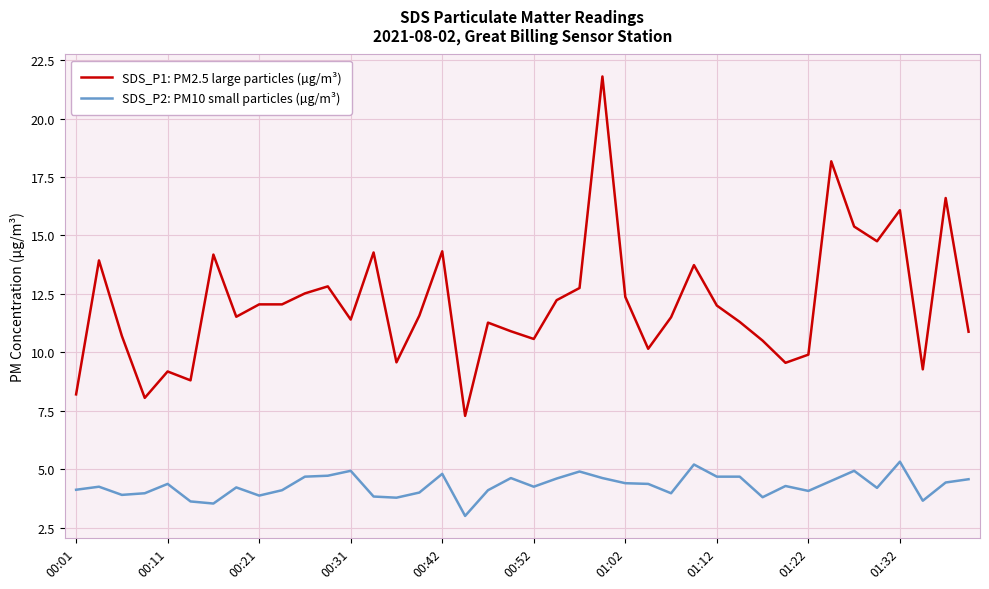

How many categories are shown in the chart?

40